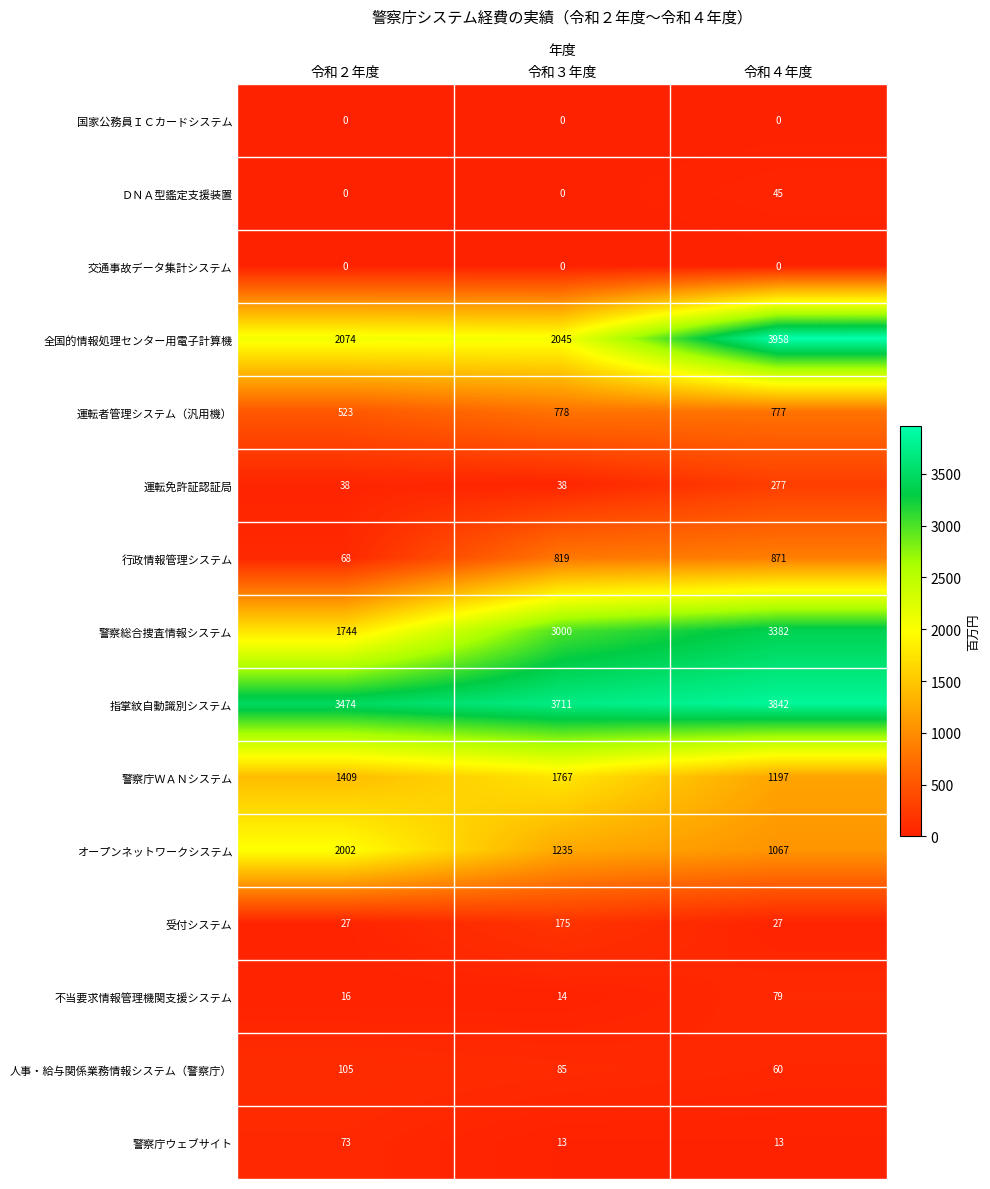

What is the difference between the highest and lowest values at 令和３年度?

3711